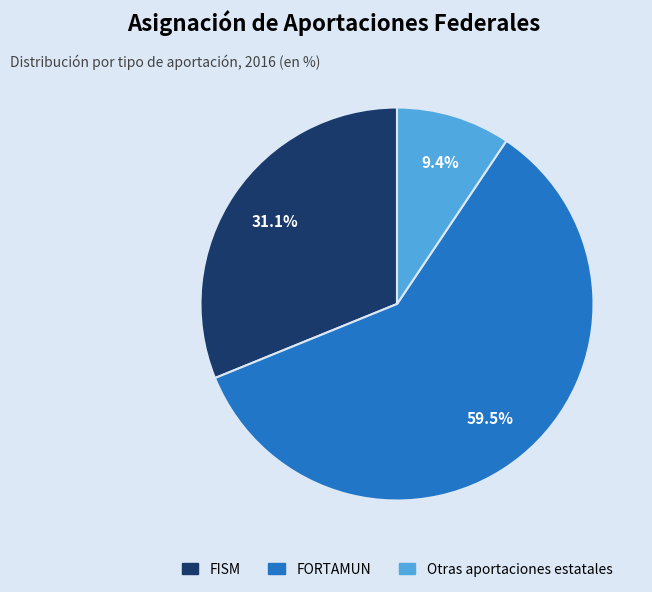

Does any single category account for the majority?

Yes